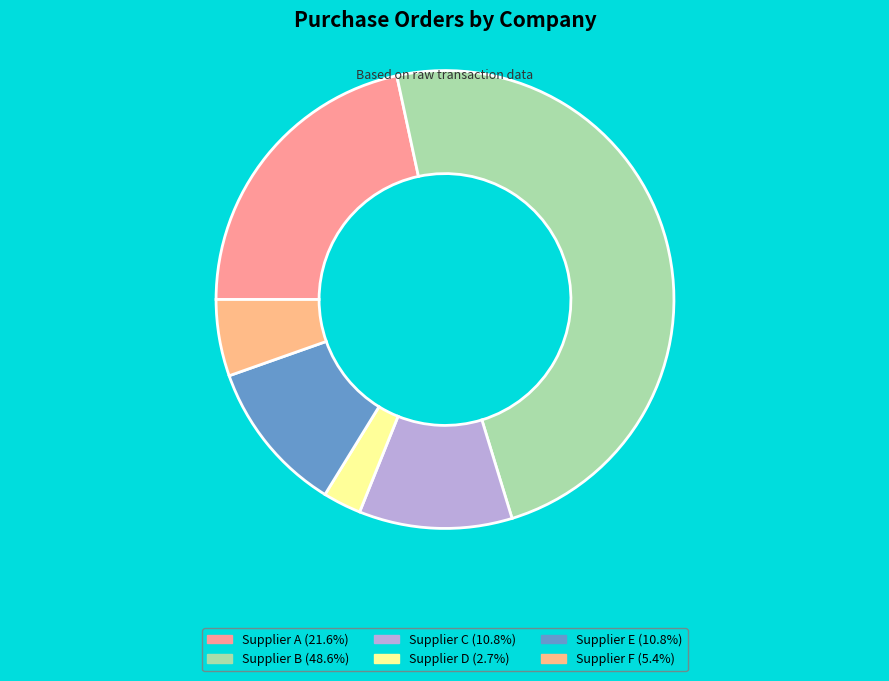

Combined, do Supplier B and Supplier D account for over 50%?

Yes